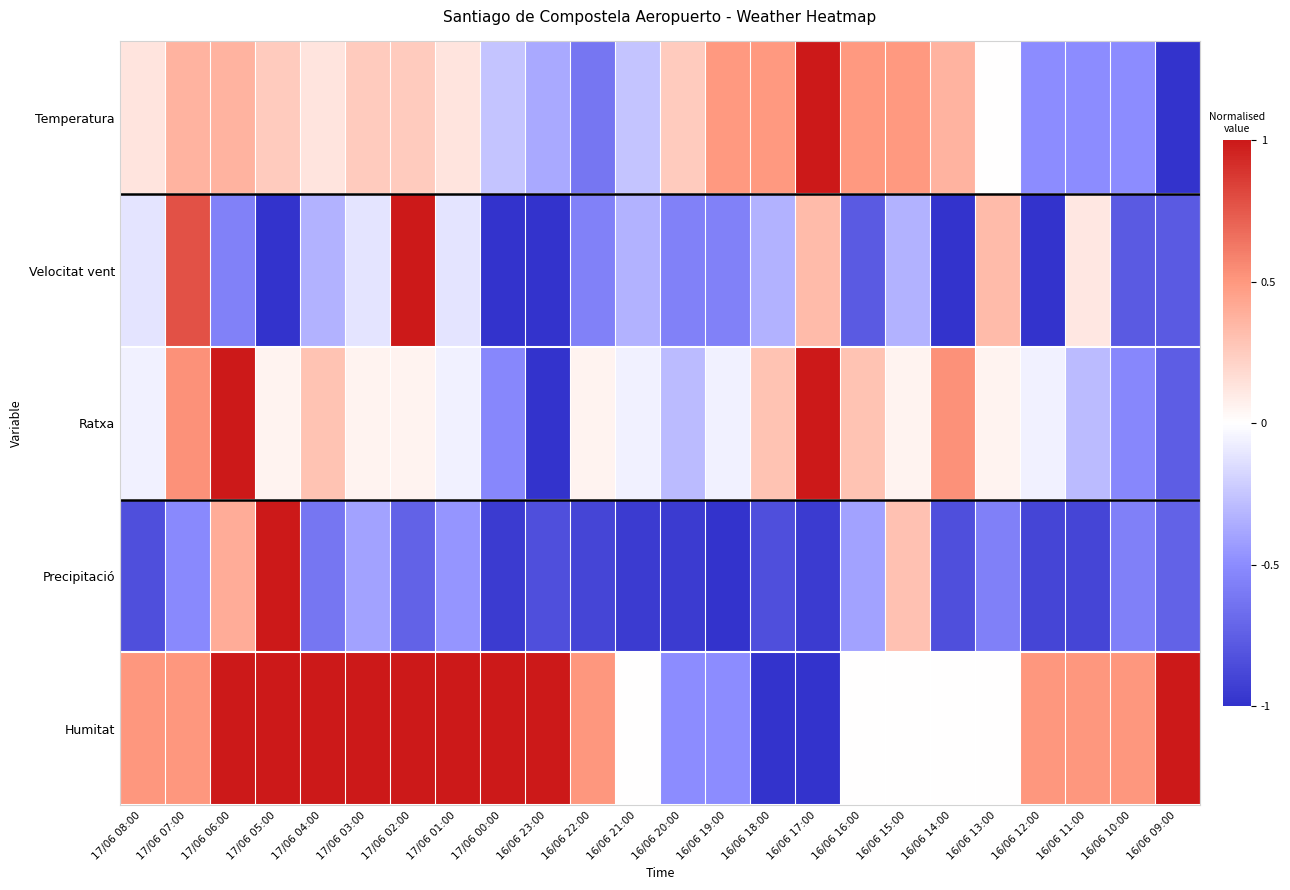

Which label corresponds to the largest value in the chart?

16/06 17:00